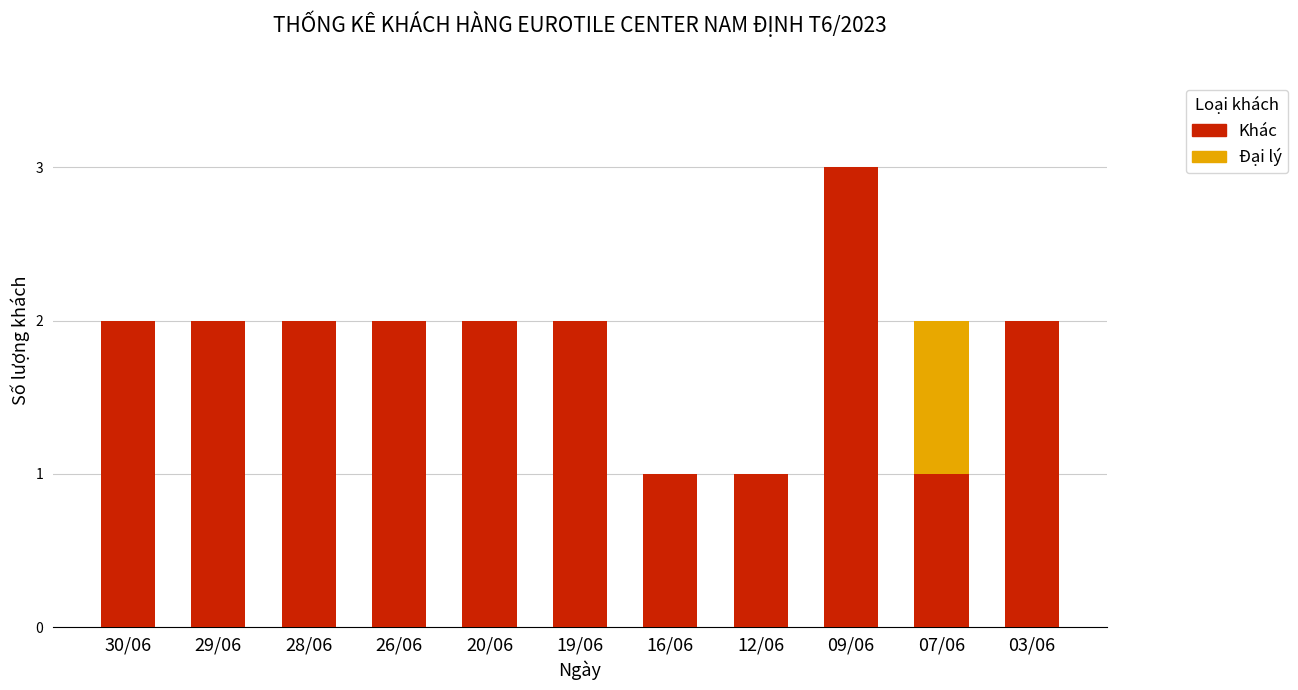

True or false: Khác has a value of 1 at 09/06.

False